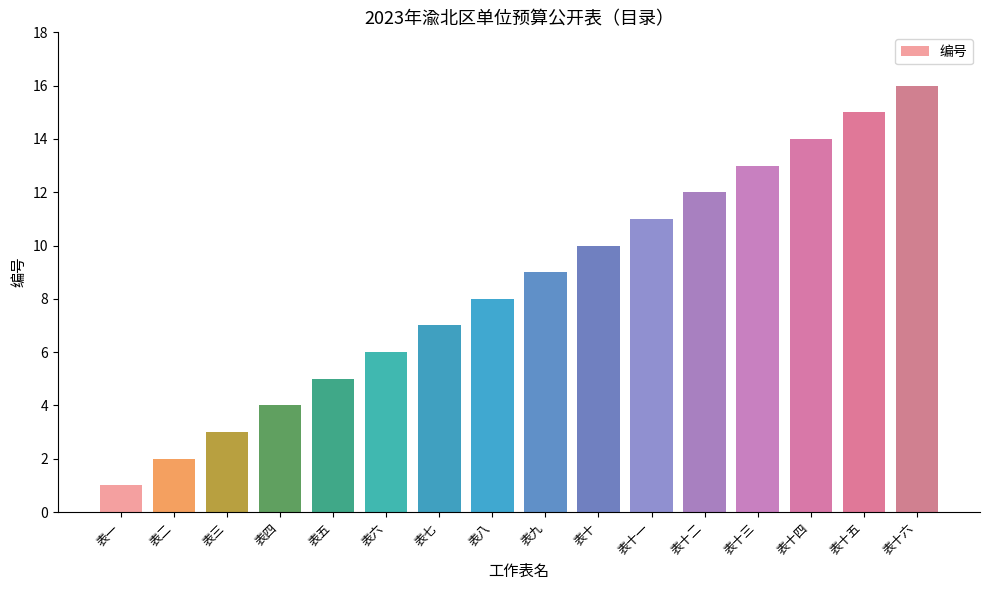

What is the sum of all values?

136